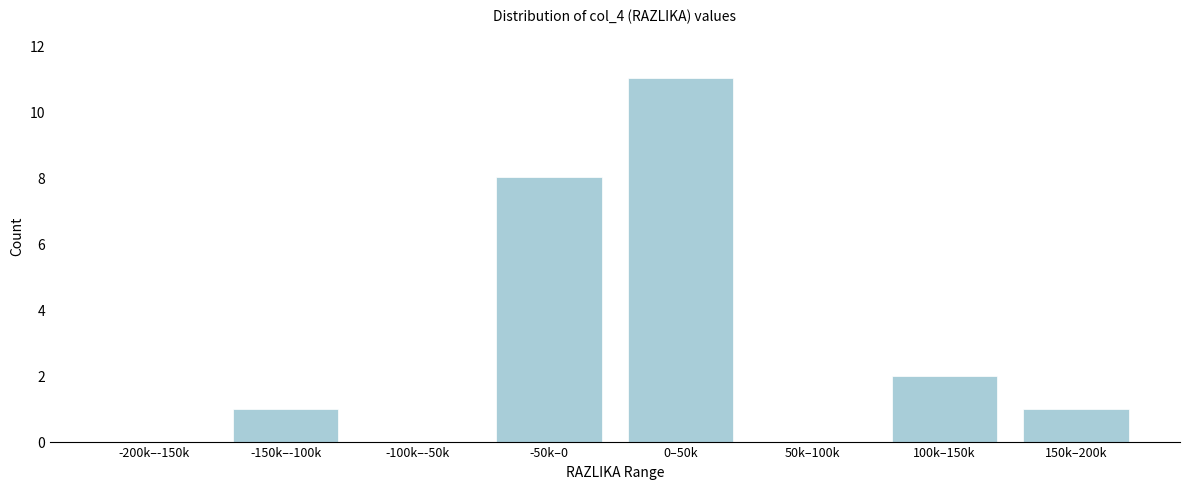

Reading right to left, extract all data points from this chart.

150k–200k=1	100k–150k=2	50k–100k=0	0–50k=11	-50k–0=8	-100k–-50k=0	-150k–-100k=1	-200k–-150k=0